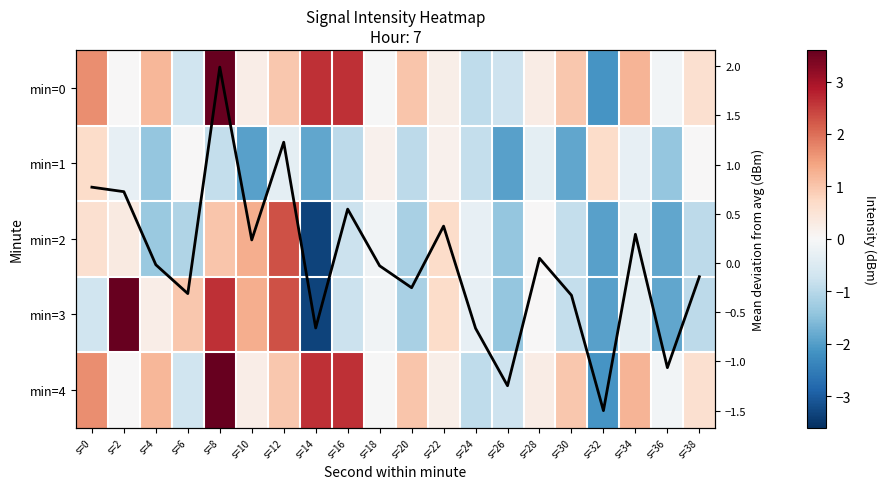

What is the spread (max minus min) of values at s=18?

0.3